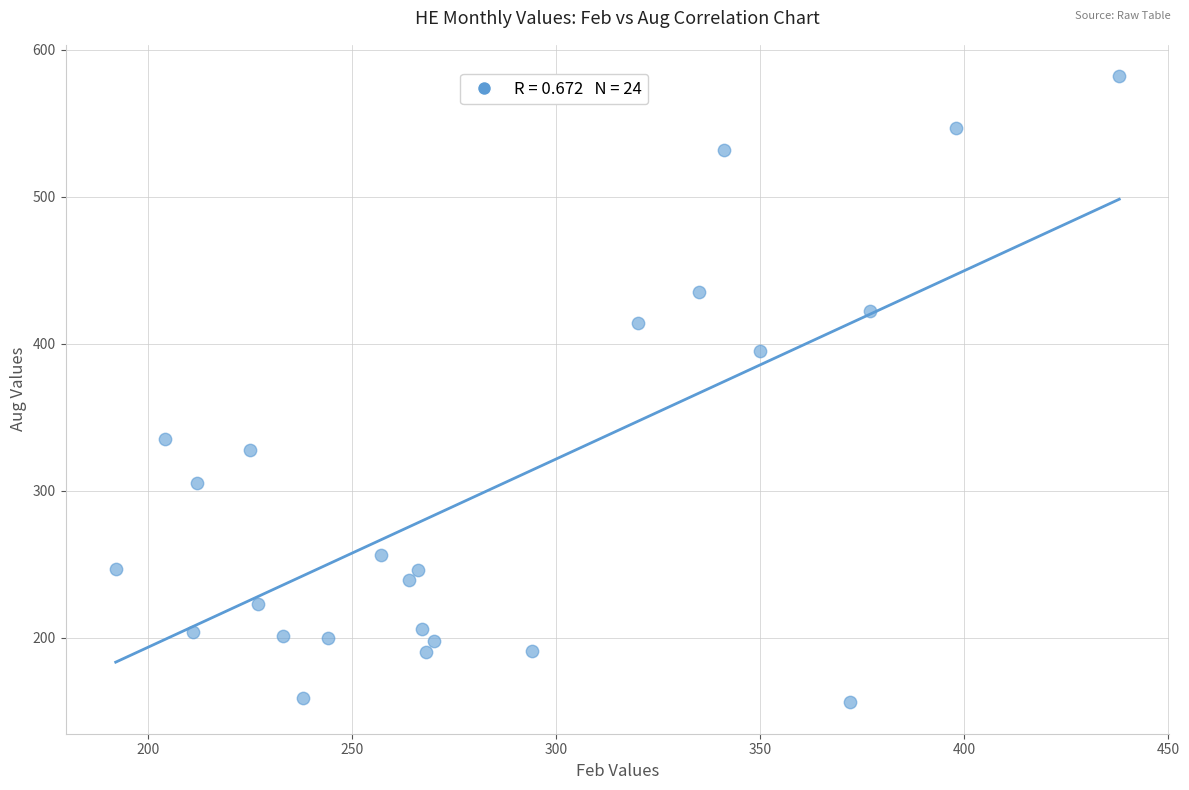

What is the range of X values (max minus min)?

246